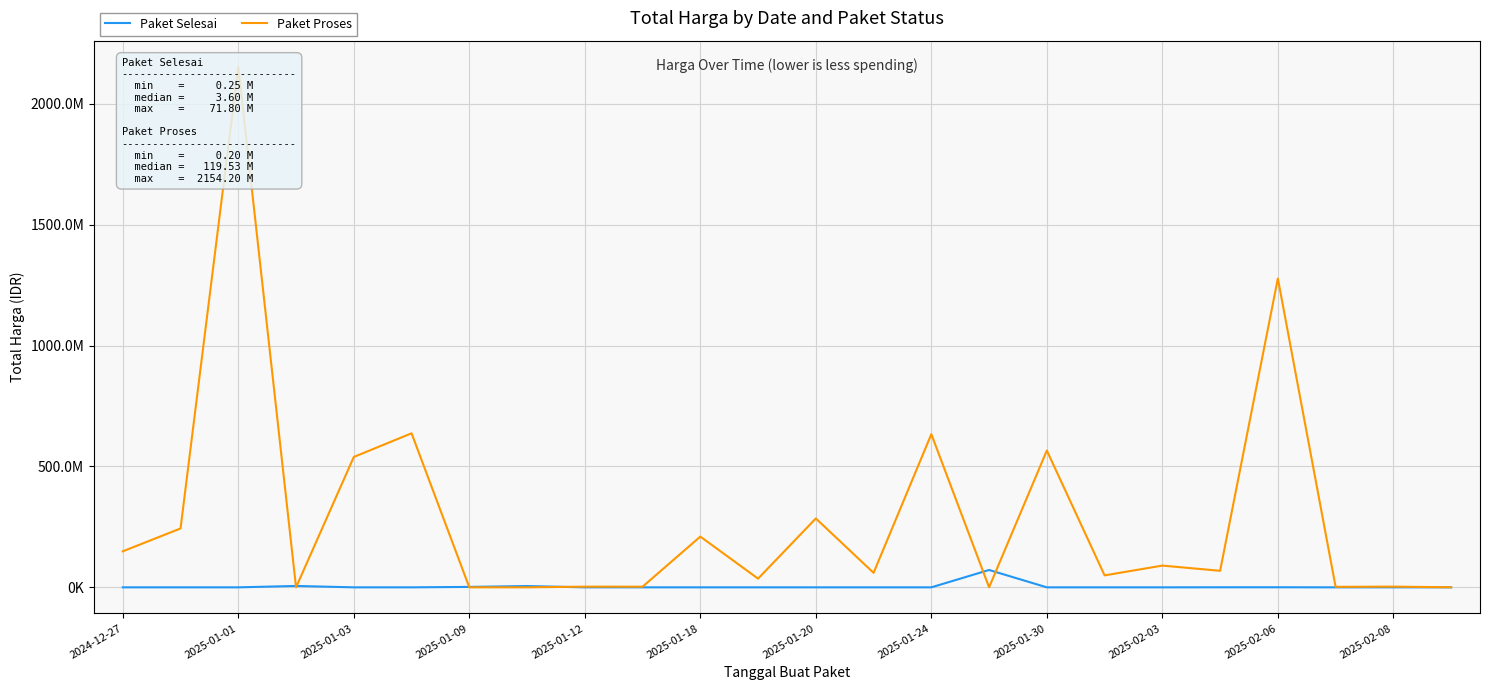

How many interior local peaks does the Paket Proses series have?

10